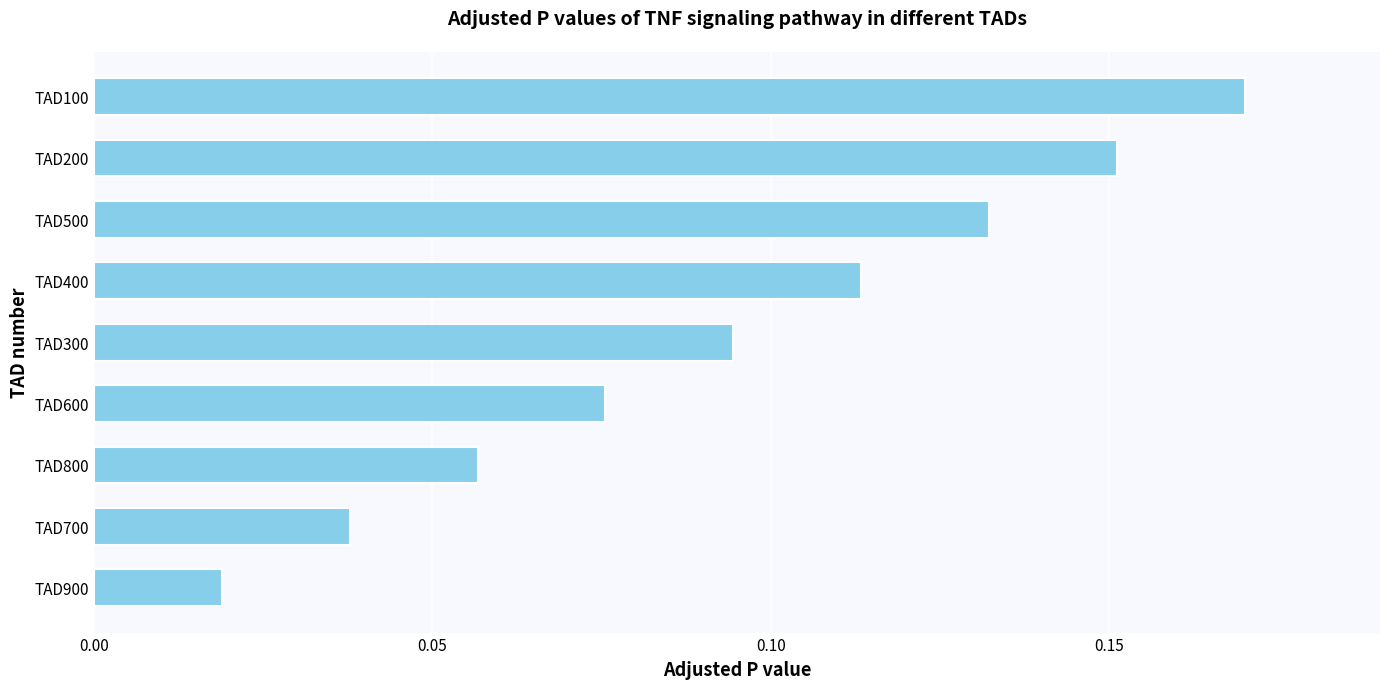

Where is the data nearest to the value 0?

TAD900